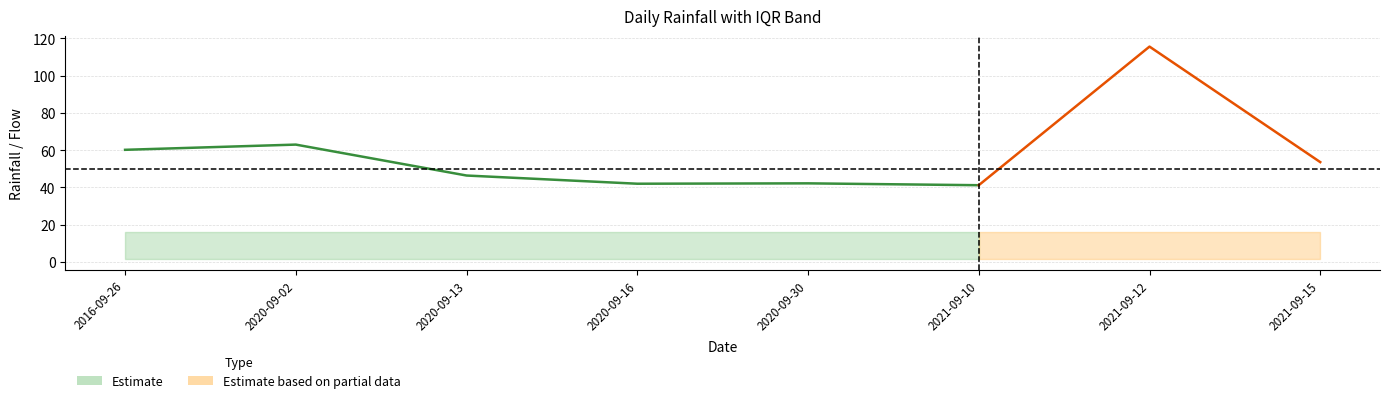

What position from the right is 2020-09-30?

4